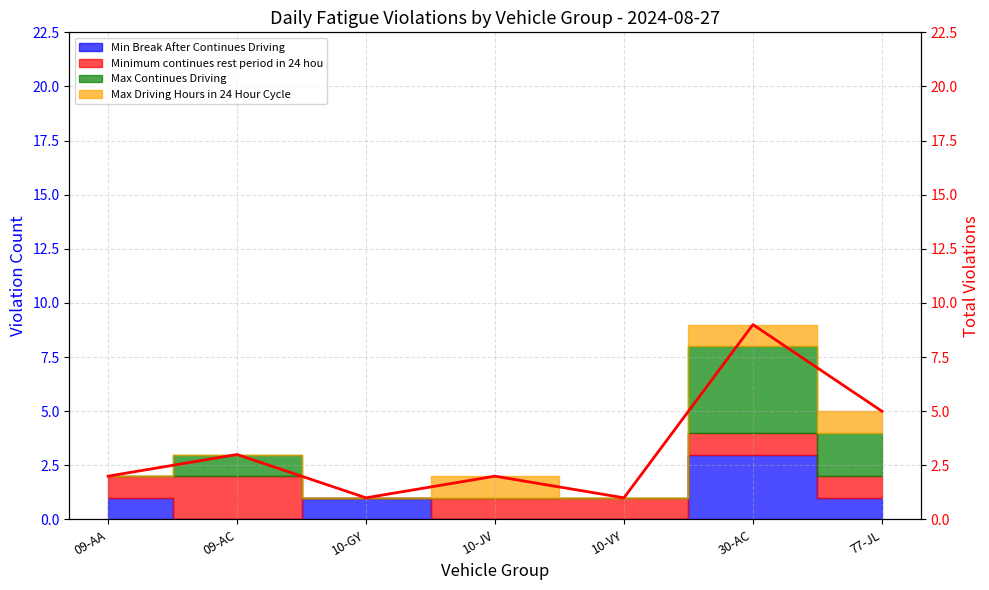

Rank the categories by value from lowest to highest.

10-GY, 10-VY, 09-AA, 10-JV, 09-AC, 77-JL, 30-AC